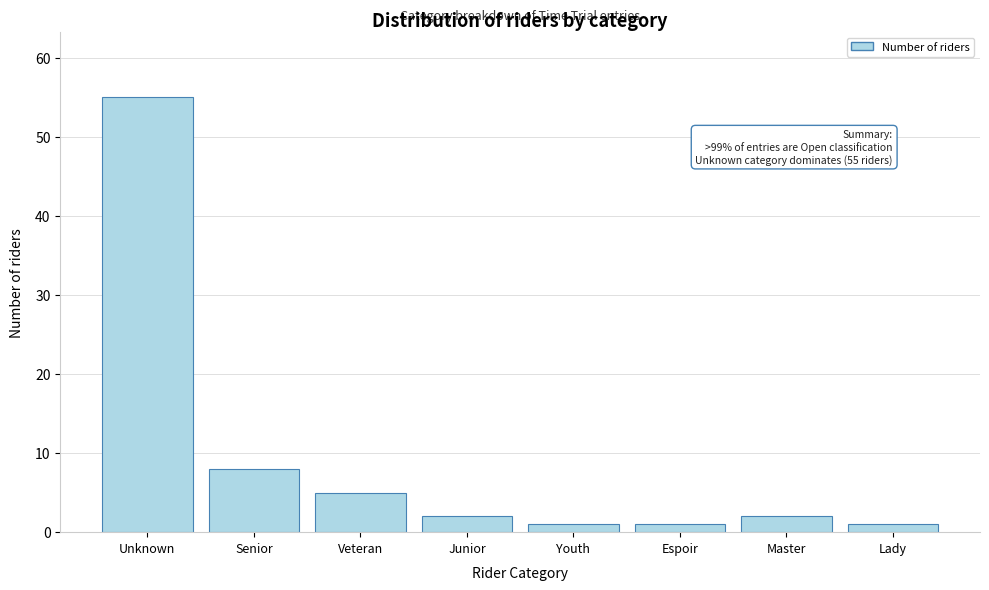

Reading left to right, list all the values displayed in this chart.

Unknown=55	Senior=8	Veteran=5	Junior=2	Youth=1	Espoir=1	Master=2	Lady=1